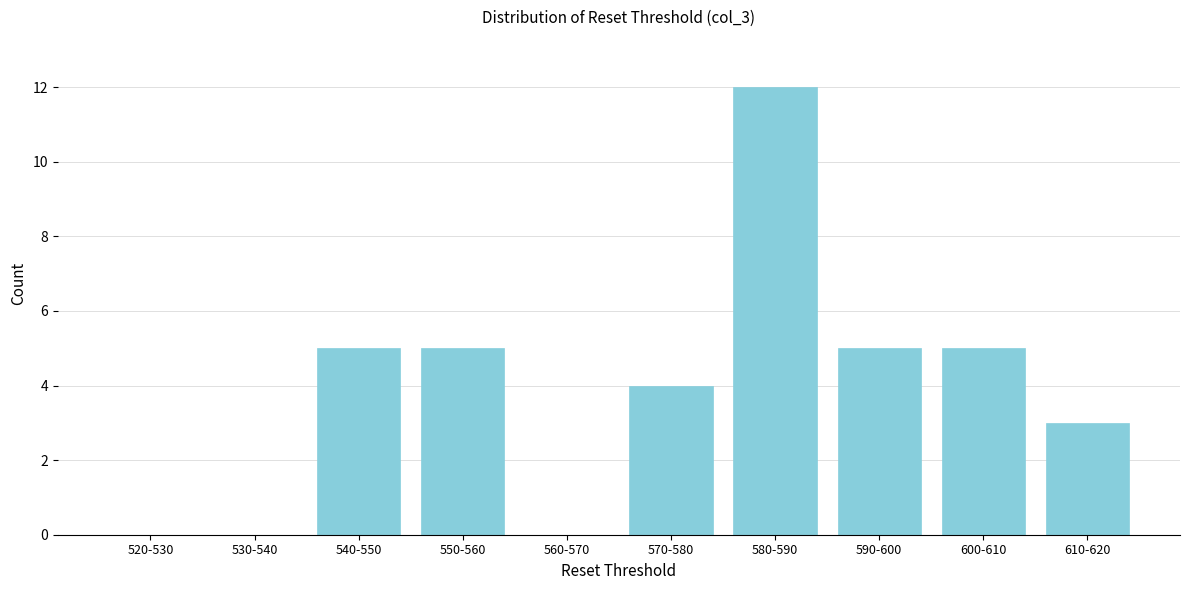

Reading right to left, list all the values displayed in this chart.

610-620=3	600-610=5	590-600=5	580-590=12	570-580=4	560-570=0	550-560=5	540-550=5	530-540=0	520-530=0